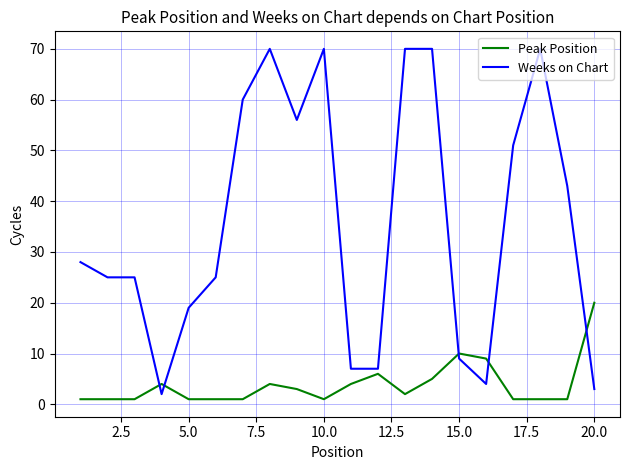

What is the maximum value for Weeks on Chart?

70